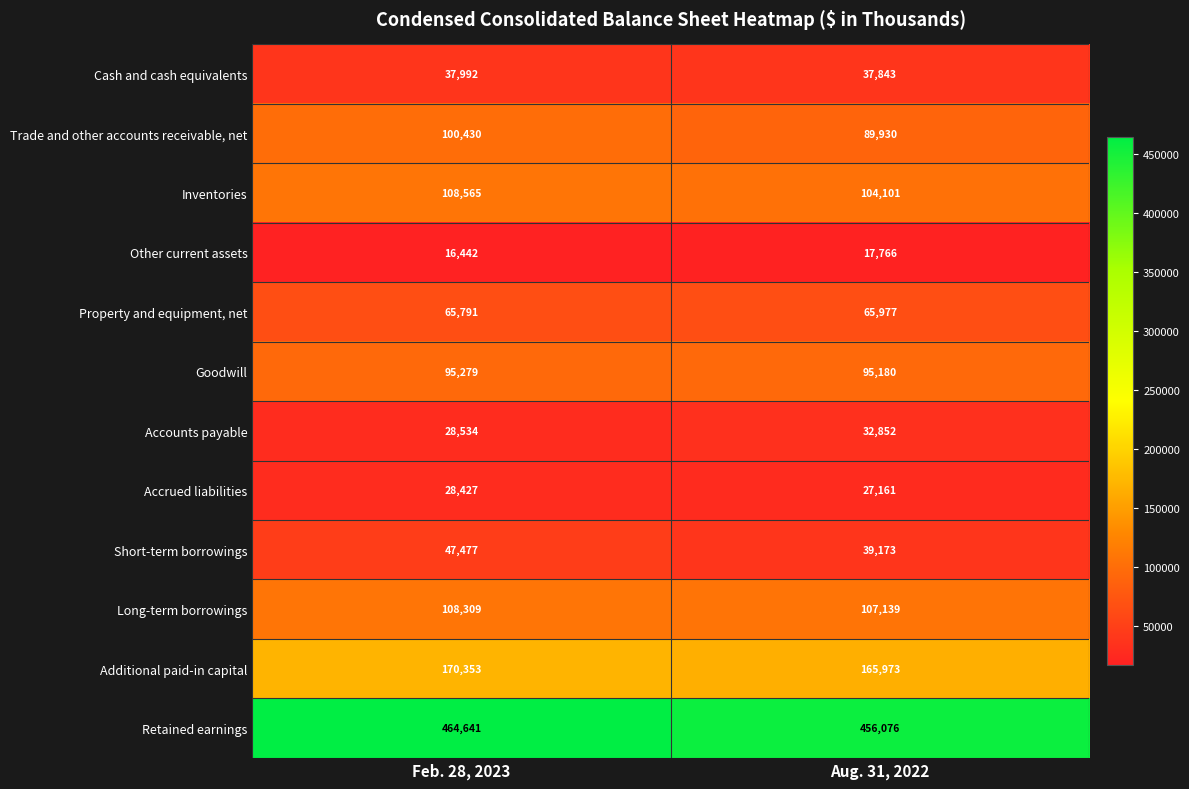

What is the difference between the Trade and other accounts receivable, net values at Aug. 31, 2022 and Feb. 28, 2023?

10500